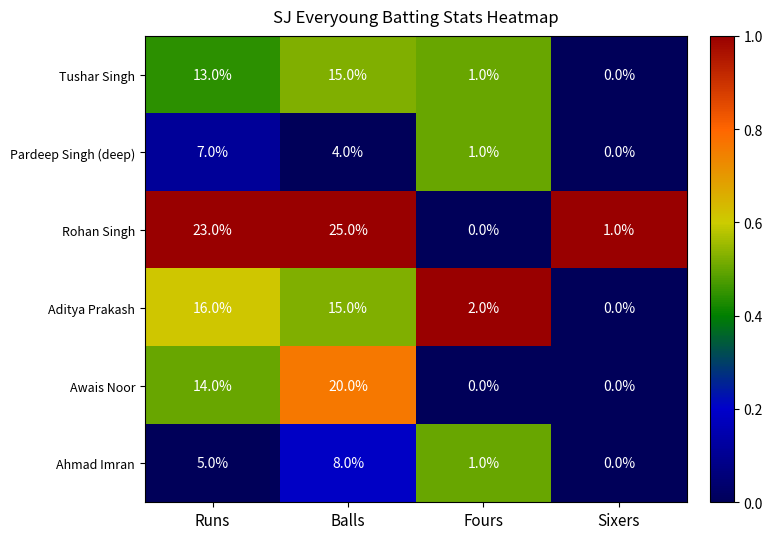

What is the difference between the Pardeep Singh (deep) values at Runs and Fours?

6